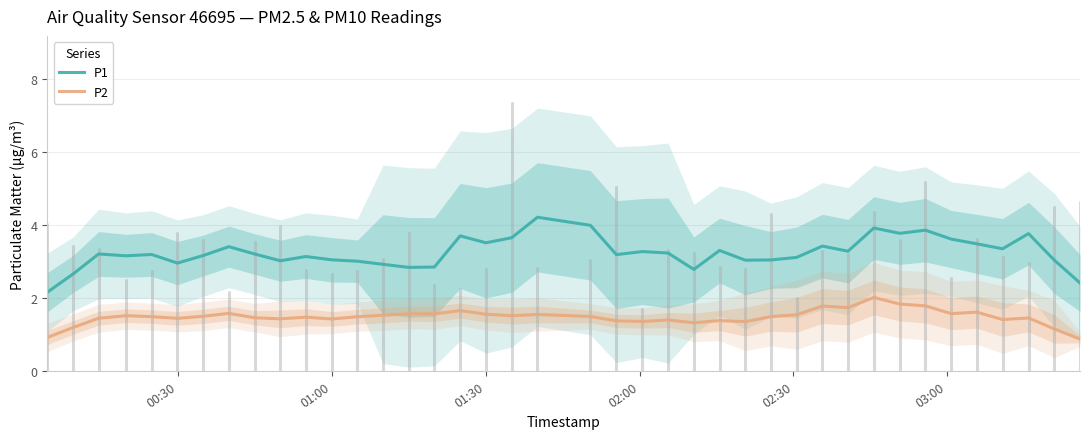

True or false: P2 and P1 cross at least once.

False